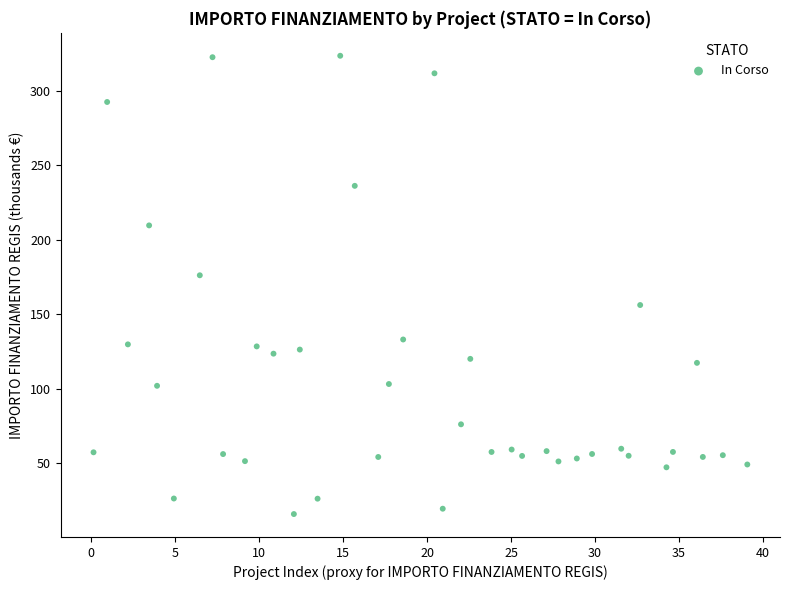

What Y value in the scatter plot is closest to 169?

176.0